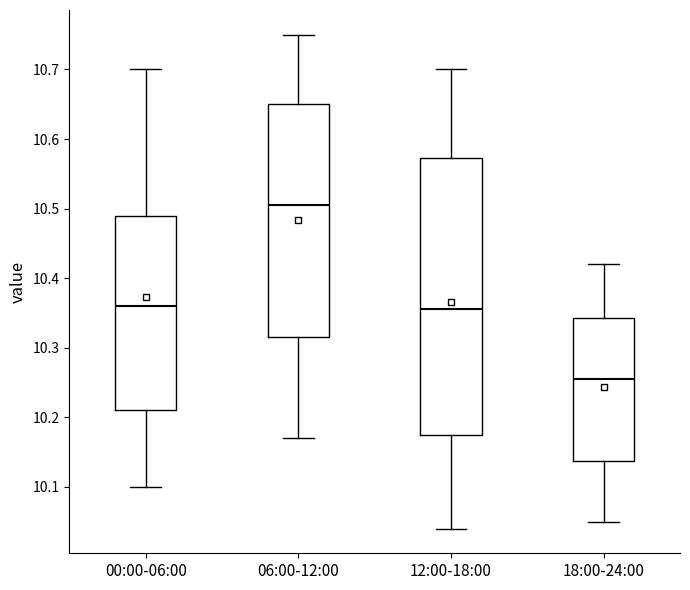

Comparing the boxes themselves (not the whiskers), which one is the tallest?

12:00-18:00